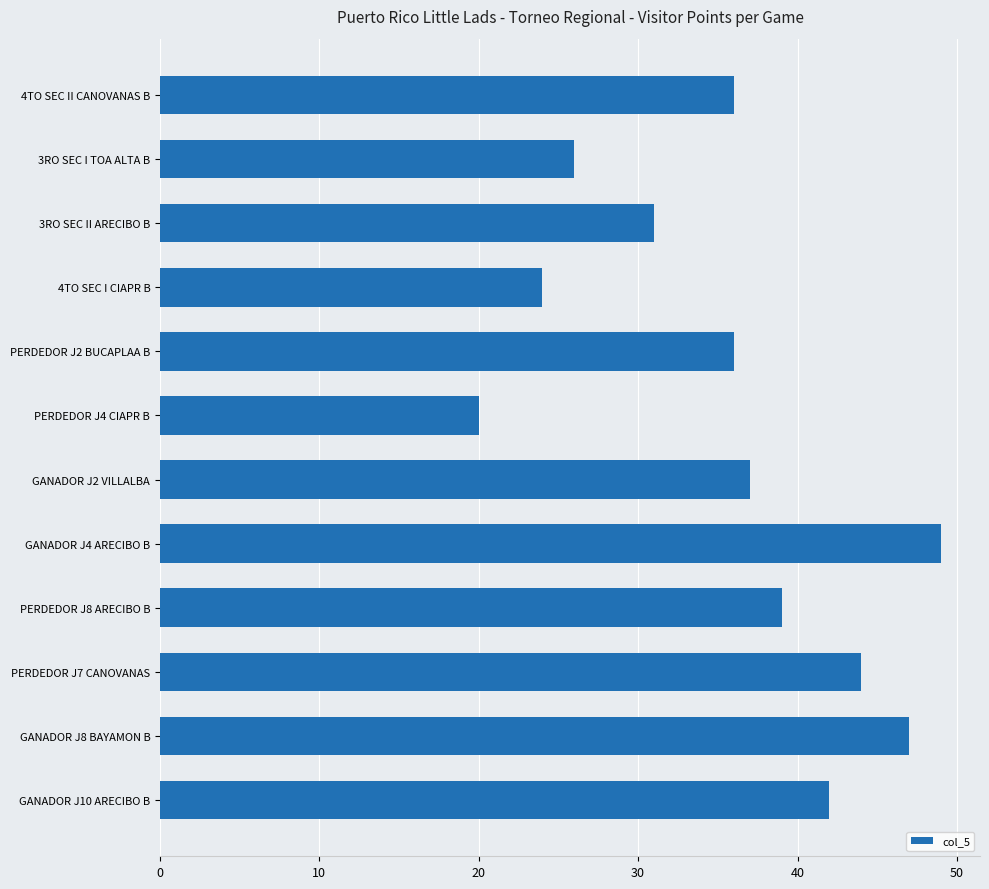

At which category does the chart reach its minimum across all series?

PERDEDOR J4 CIAPR B